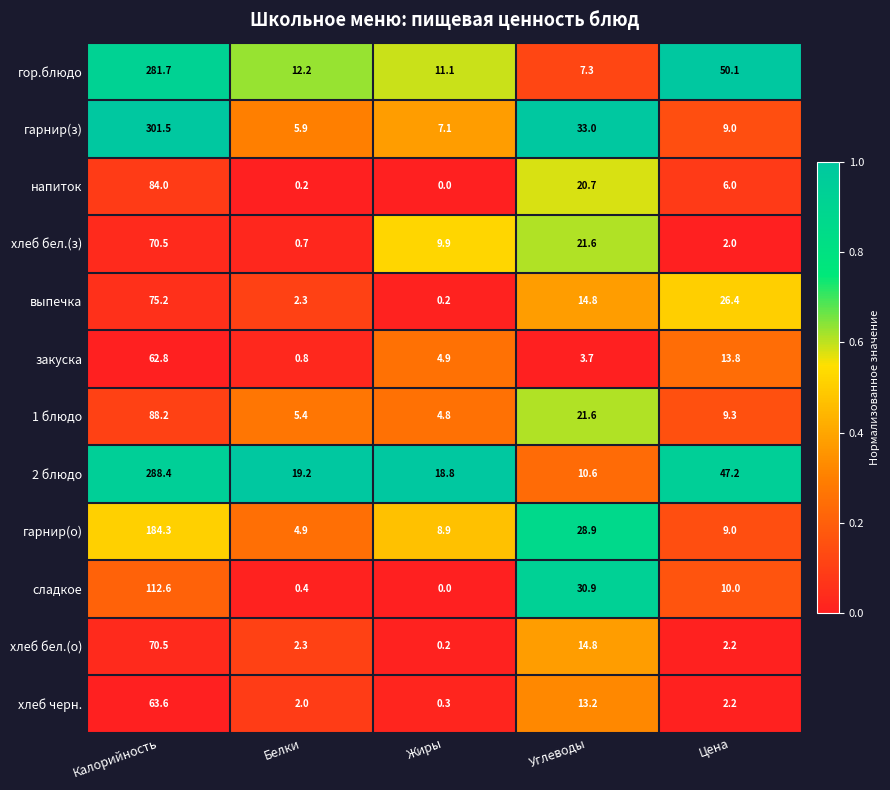

What is the difference between the выпечка values at Углеводы and Цена?

11.6